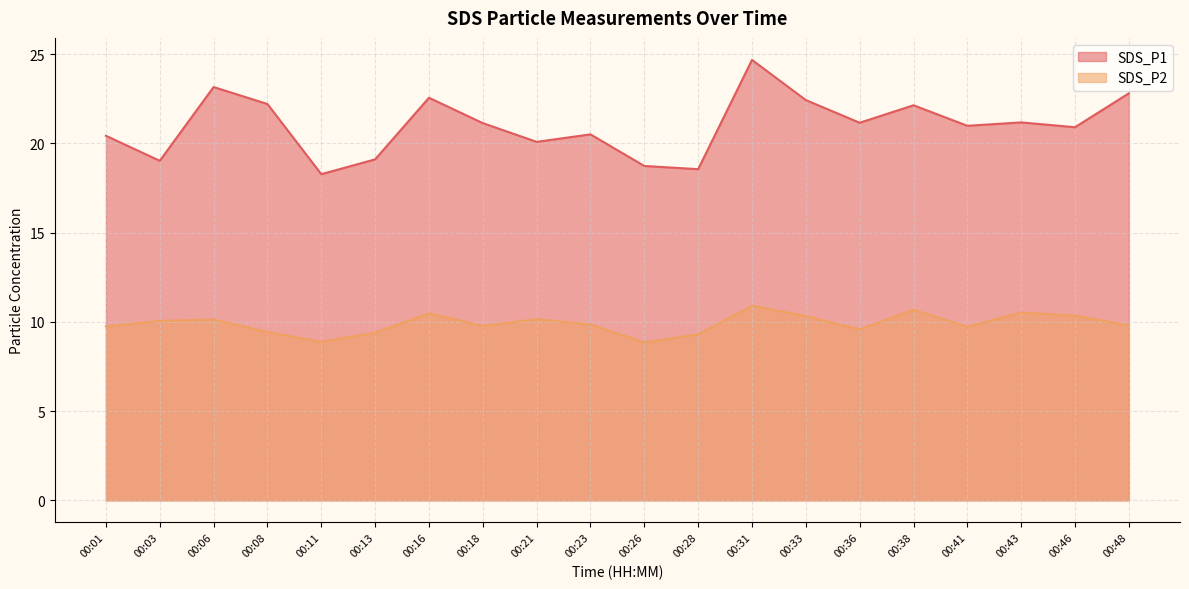

What is the approximate value of SDS_P2 at 00:38?

10.7